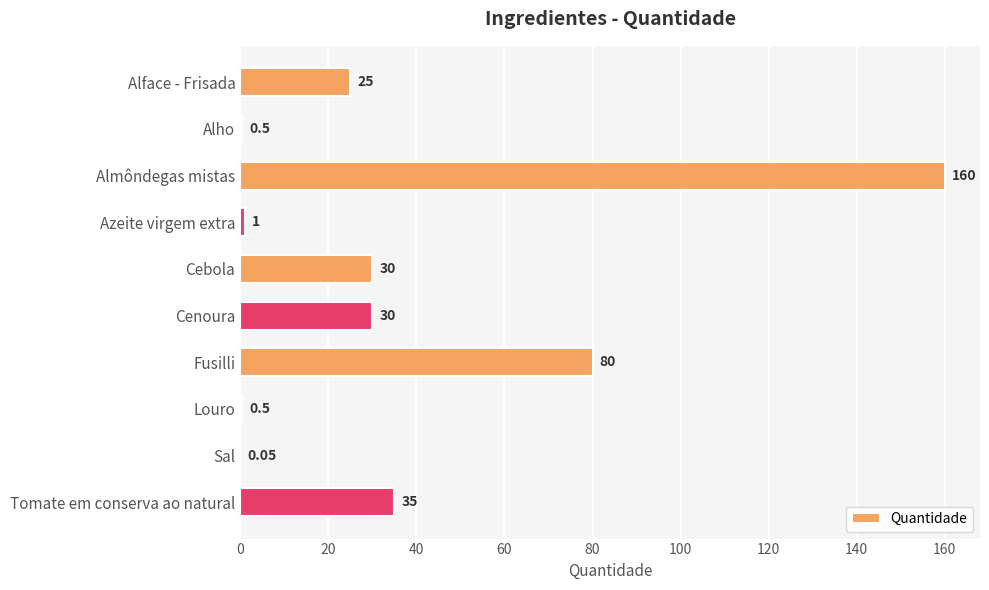

Where is the data nearest to the value 80?

Fusilli